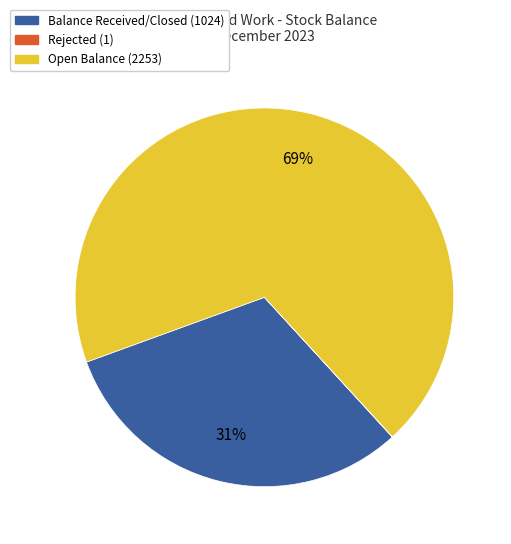

Does any single category account for the majority?

Yes